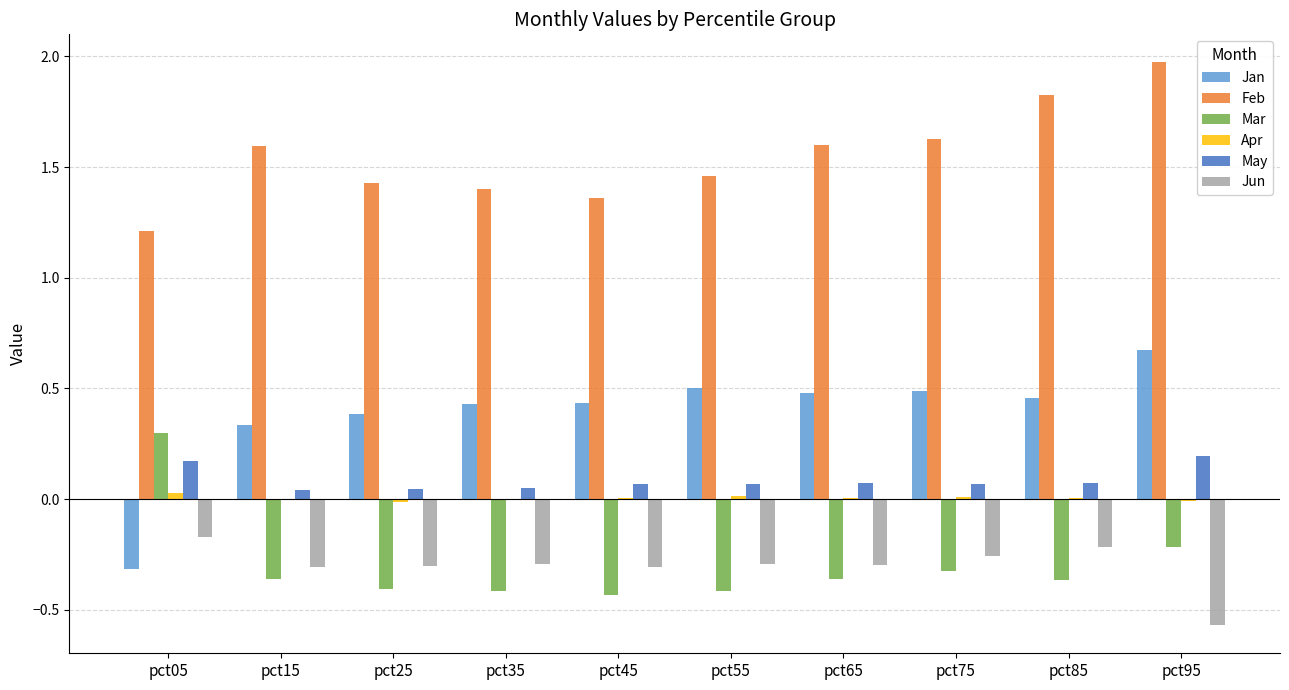

Which label corresponds to the largest value in the chart?

pct95